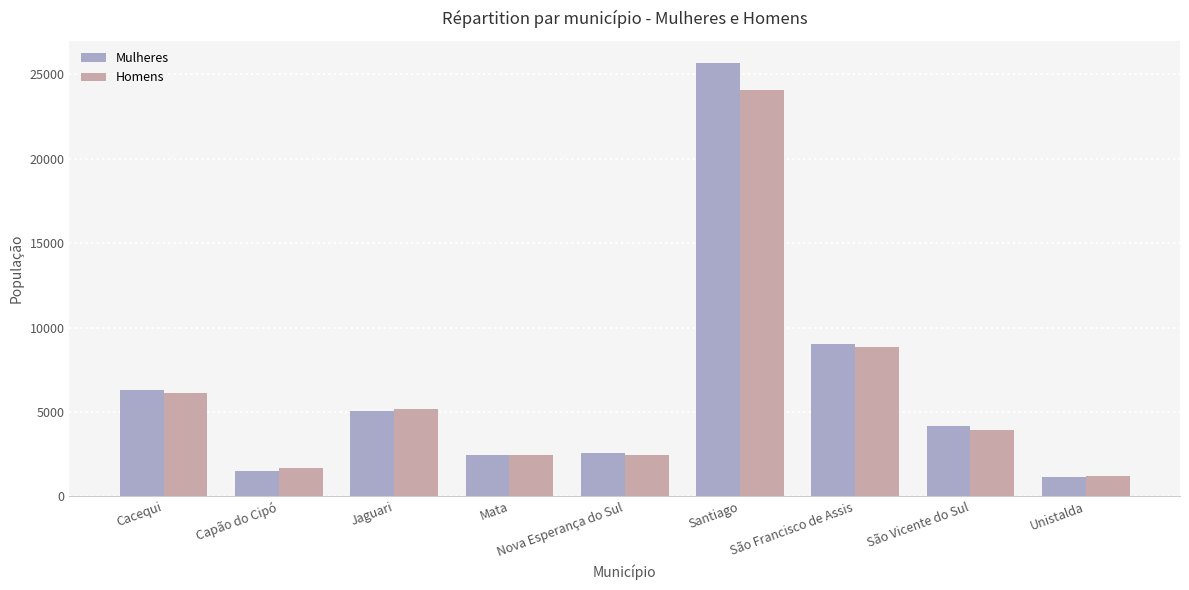

Which series changed the most between Cacequi and Nova Esperança do Sul?

Mulheres